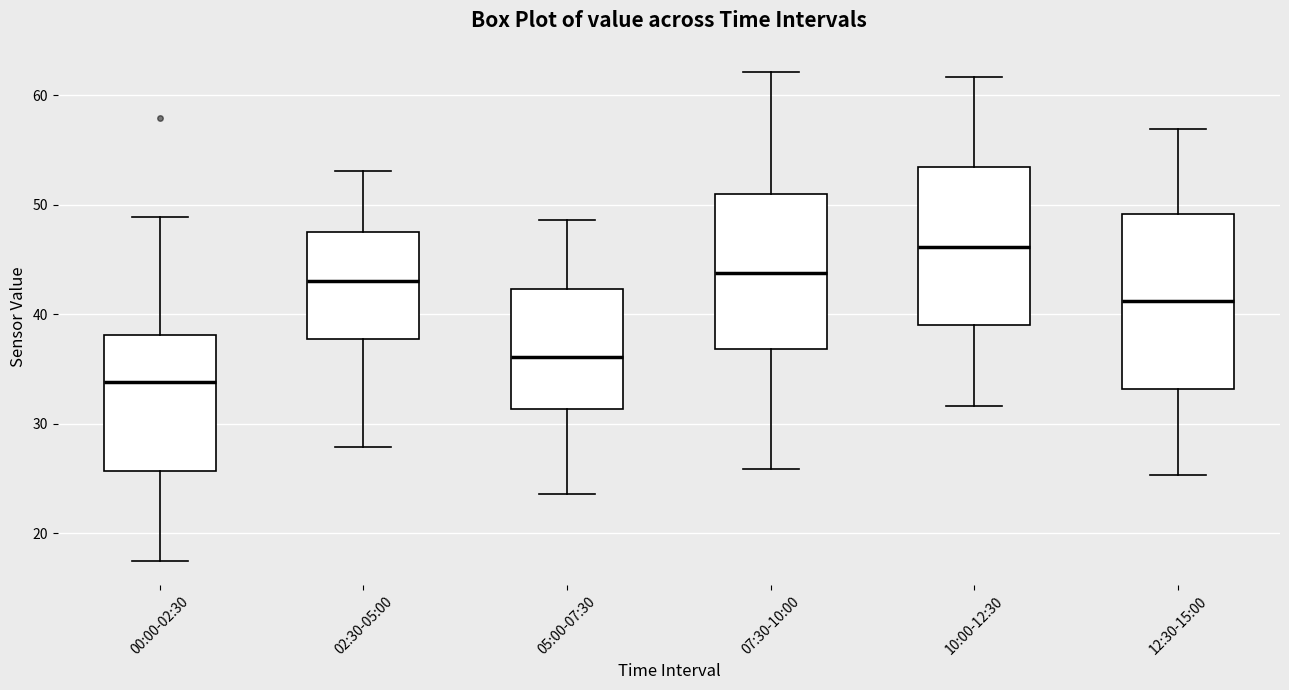

Where does the upper whisker of the box for 07:30-10:00 end on the y-axis? The values are not printed on the chart, so give them approximately, as read against the axis.

62